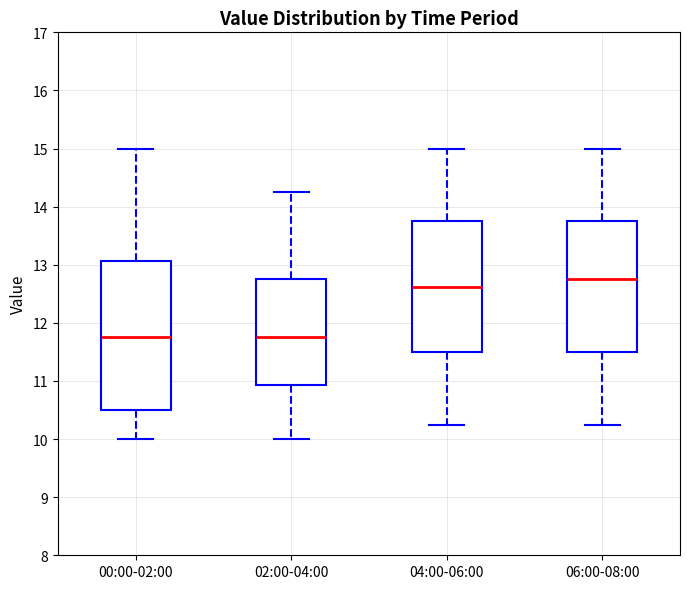

Reading left to right, read every box against the y-axis: the position of its median line, the range the box covers, and the ends of its whiskers. The values are not printed on the chart, so give them approximately, as read against the axis.

00:00-02:00: median 11.8, box 10.5 to 13.1, whiskers 10.0 to 15.0
02:00-04:00: median 11.8, box 10.9 to 12.8, whiskers 10.0 to 14.3
04:00-06:00: median 12.6, box 11.5 to 13.8, whiskers 10.3 to 15.0
06:00-08:00: median 12.8, box 11.5 to 13.8, whiskers 10.3 to 15.0